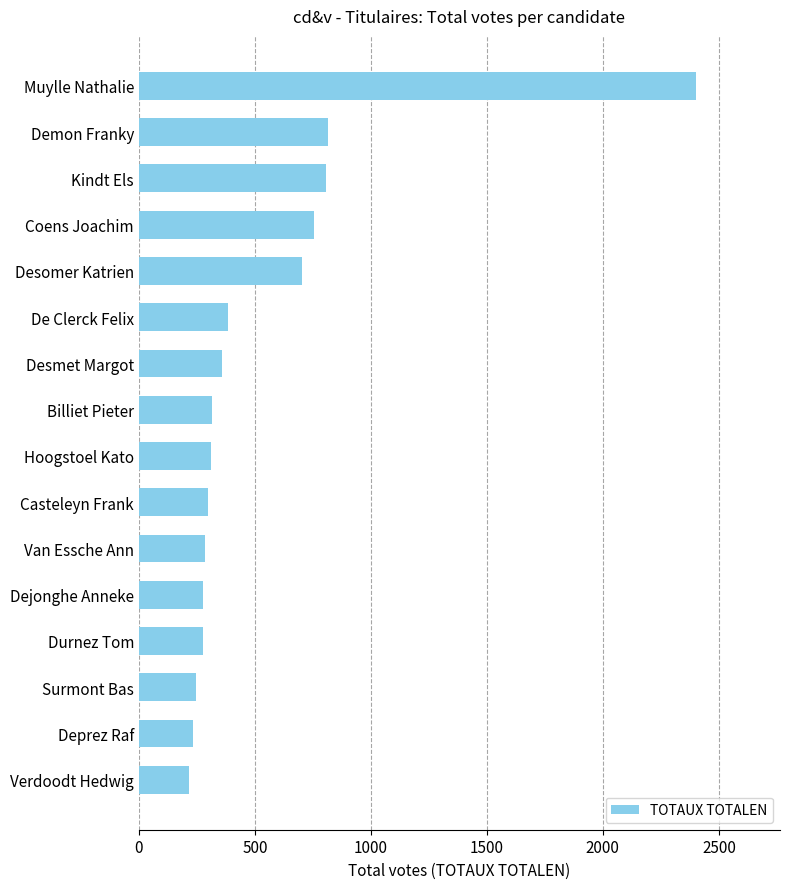

What is the average value?

543